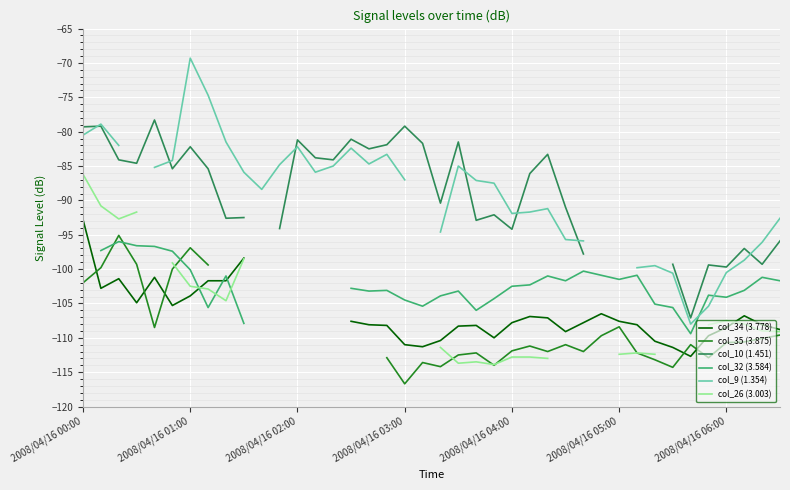

At how many categories does at least one series exceed -93?

29